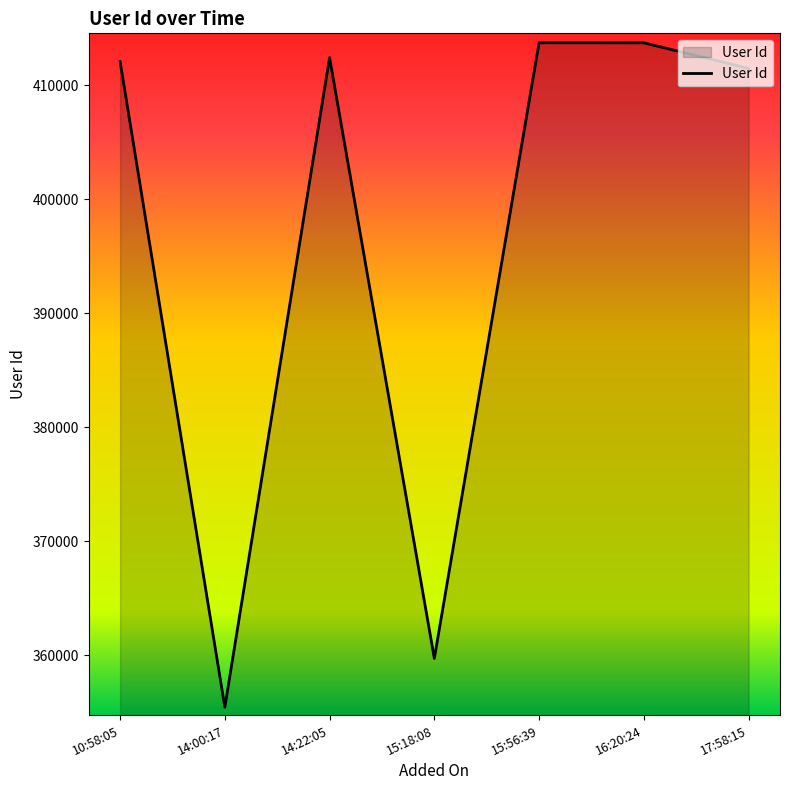

Which label corresponds to the smallest value in the chart?

14:00:17